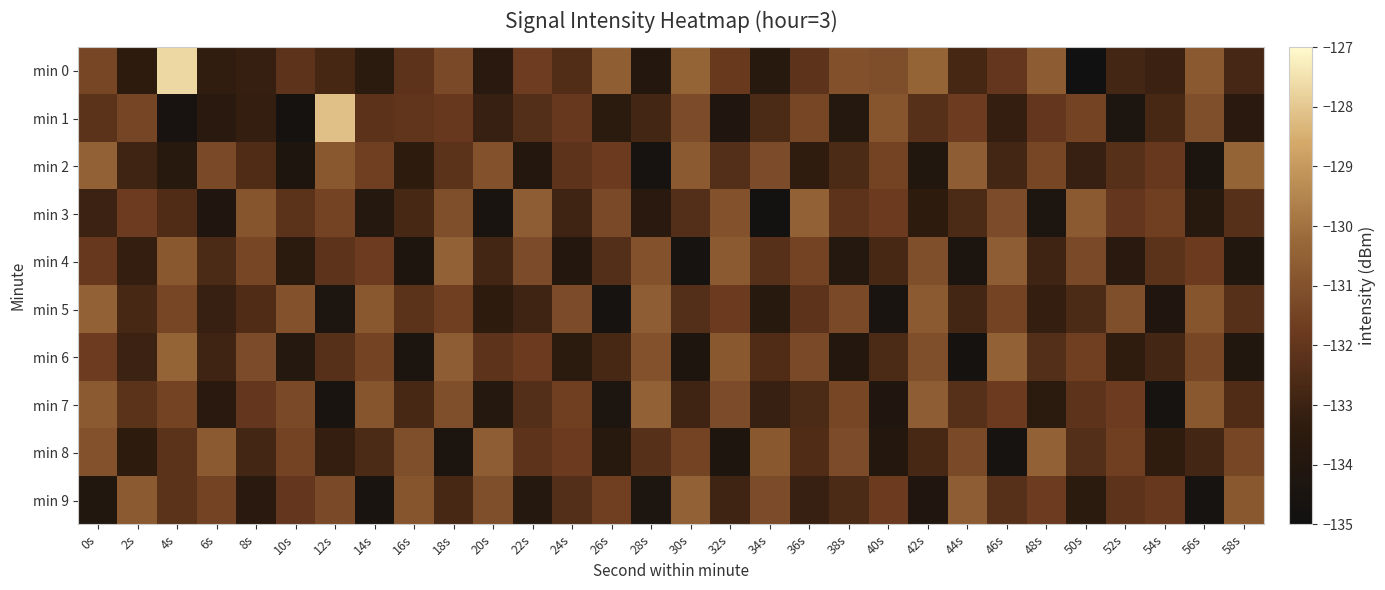

At which category is the sum across all series the highest?

0s